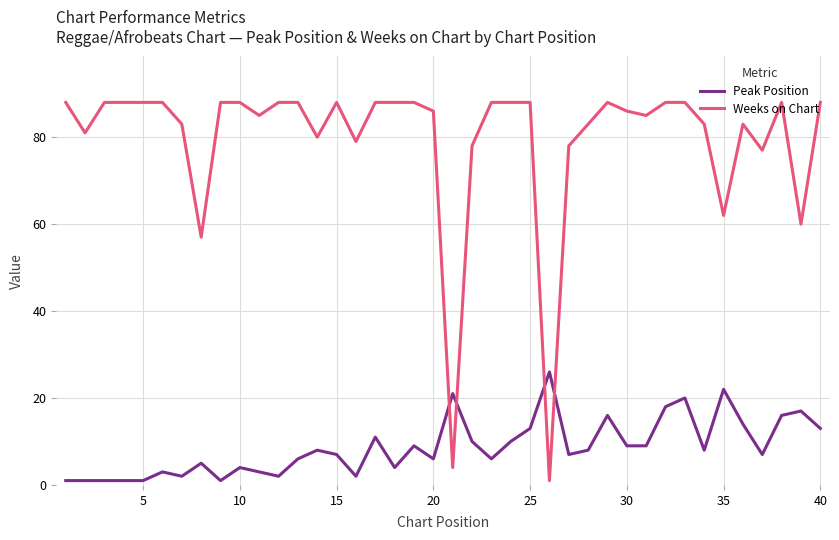

Which series has the largest total across all categories?

Weeks on Chart